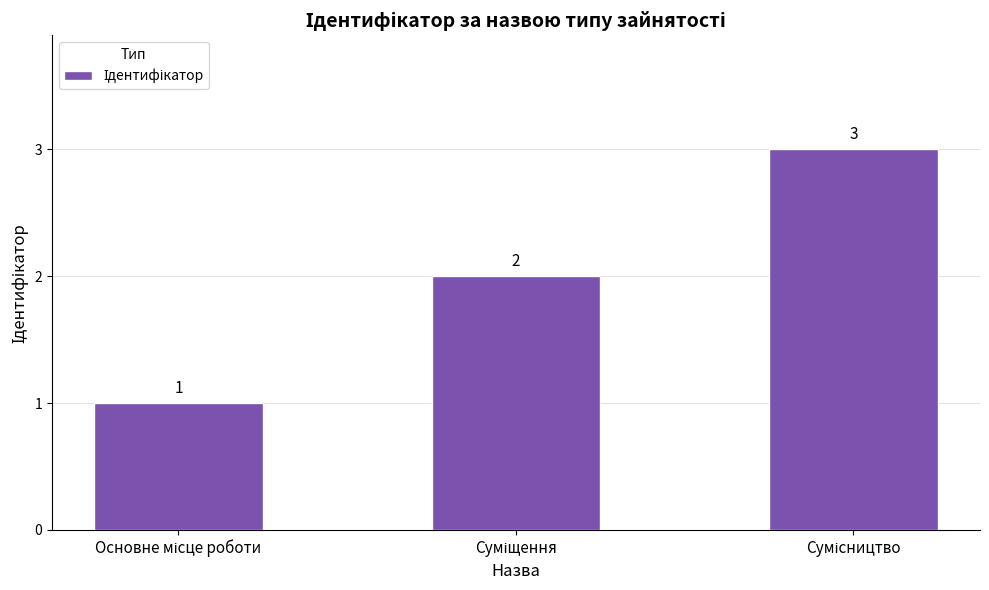

How many values are between 1 and 3?

3